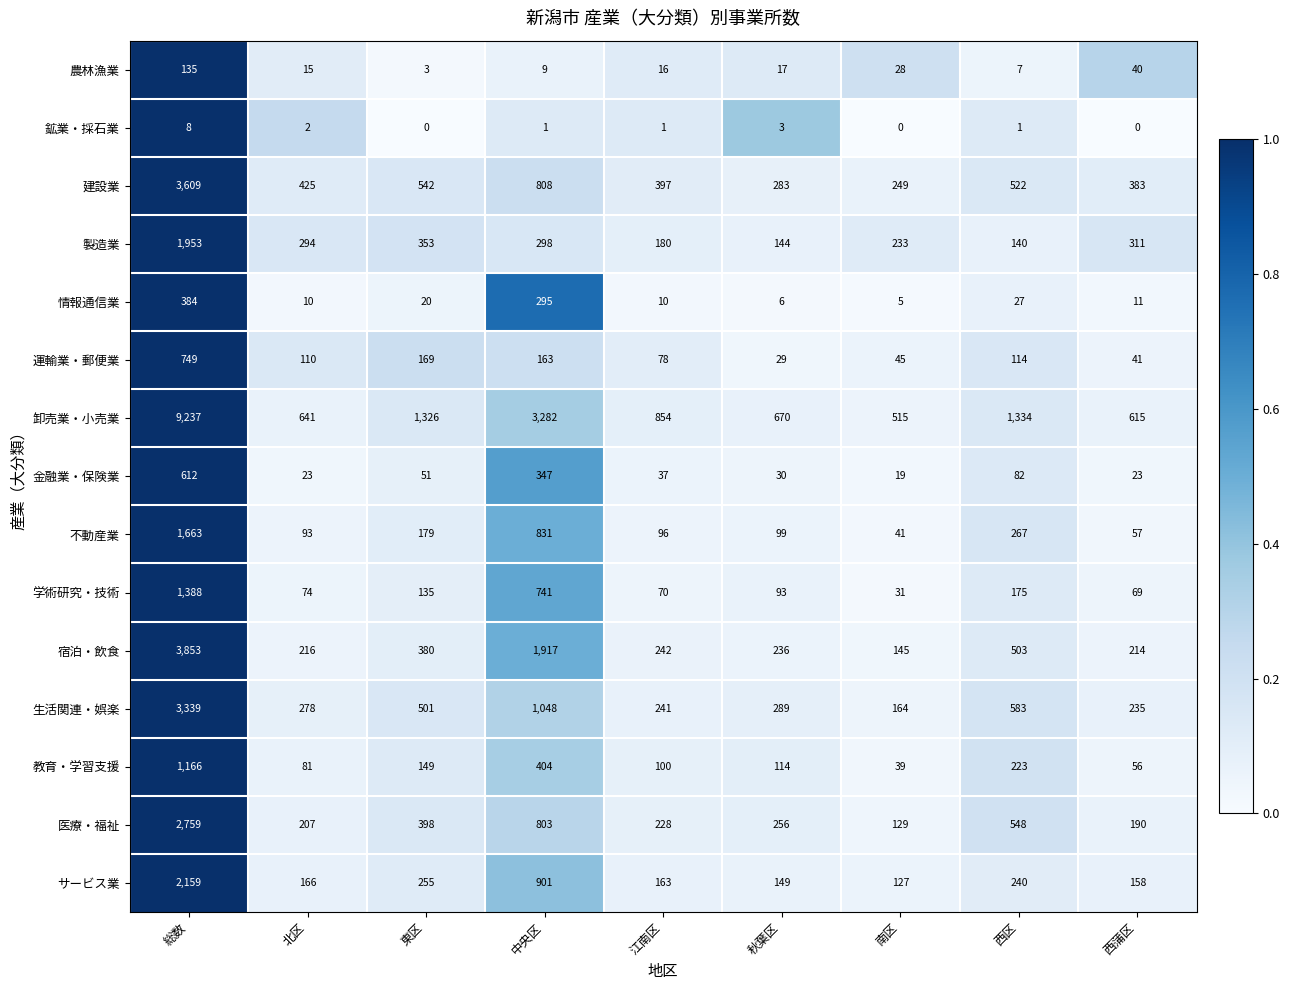

What is the sum of the 医療・福祉 values at 西区 and 南区?

677